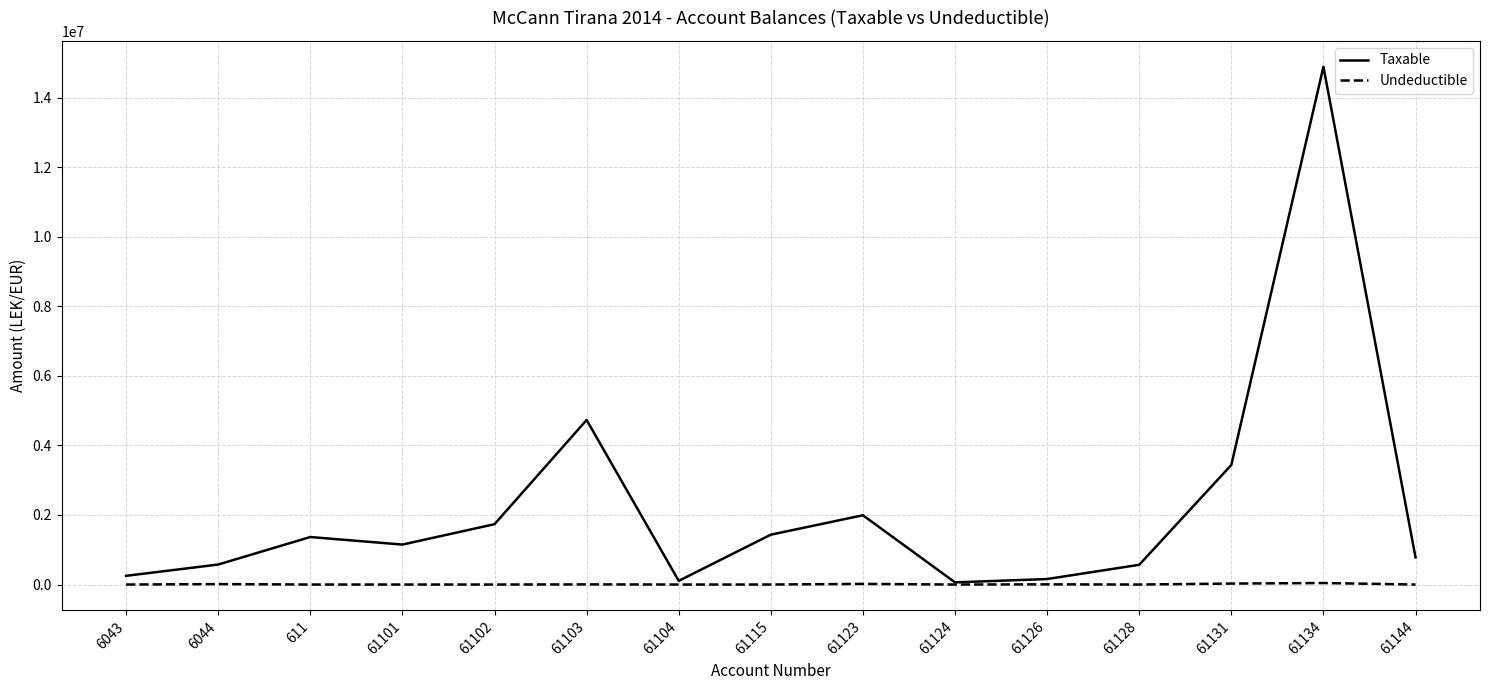

Between 6043 and 61134, which series saw the biggest shift?

Taxable